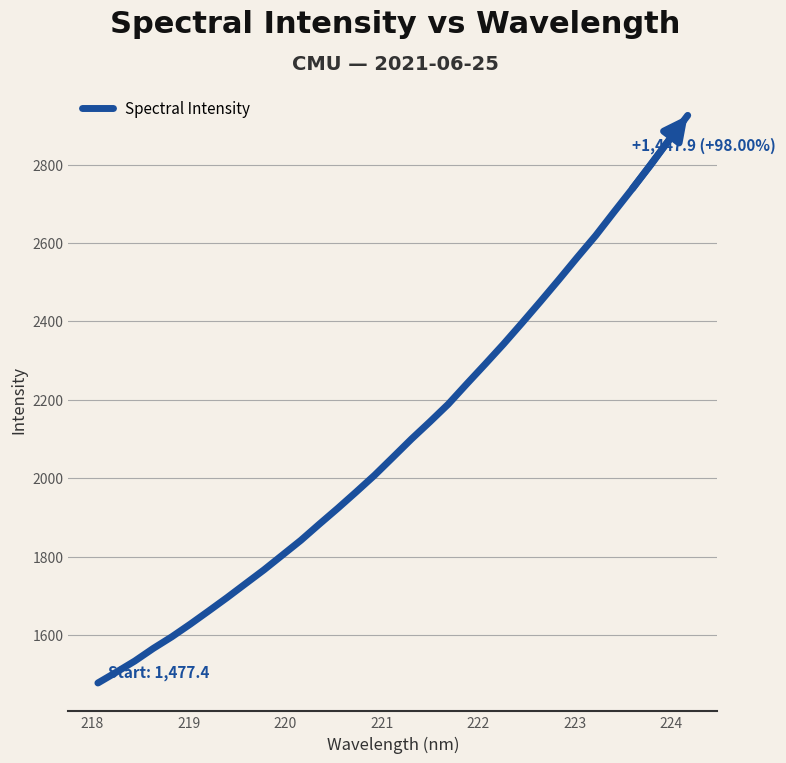

What is the smallest value displayed?

1477.4